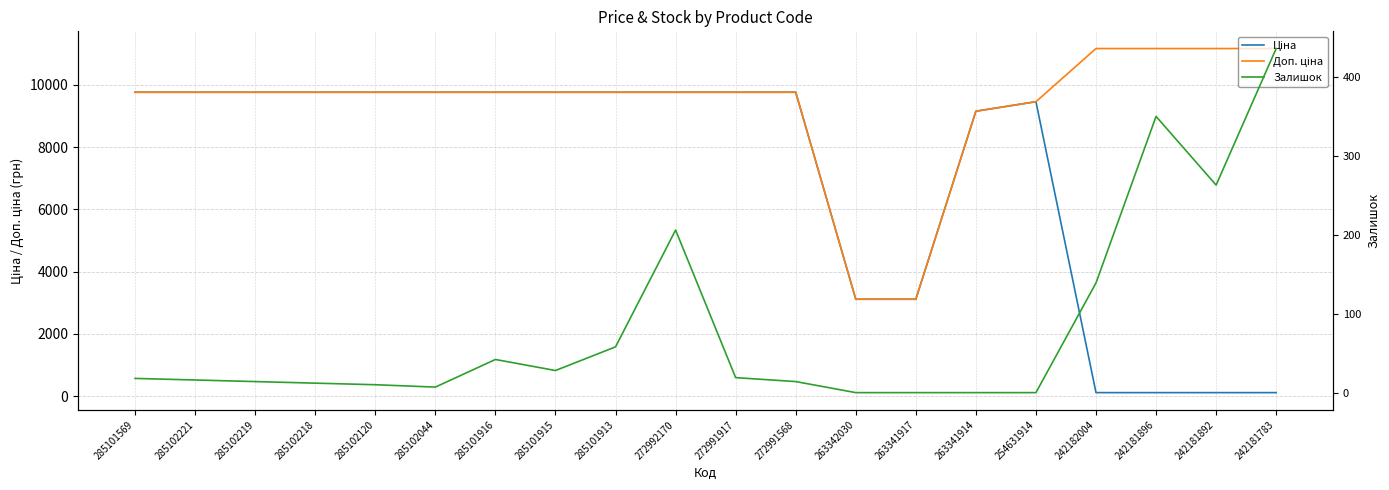

At how many categories does at least one series exceed 2252?

20